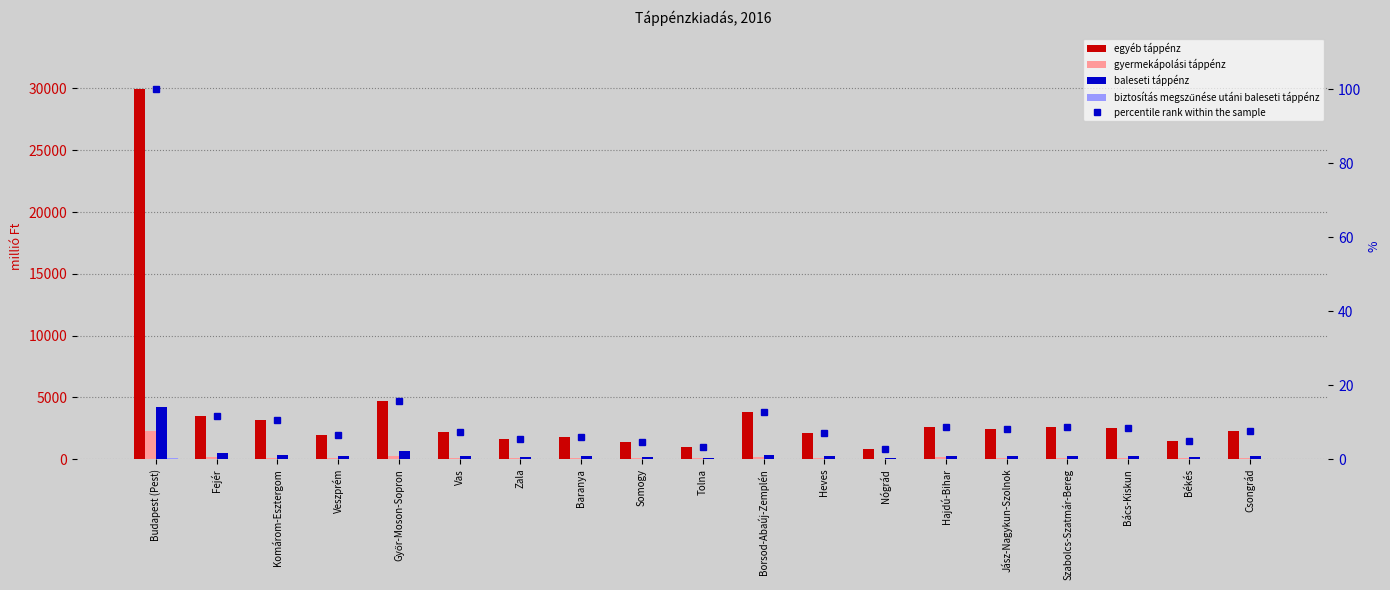

What position from the right is Veszprém?

16